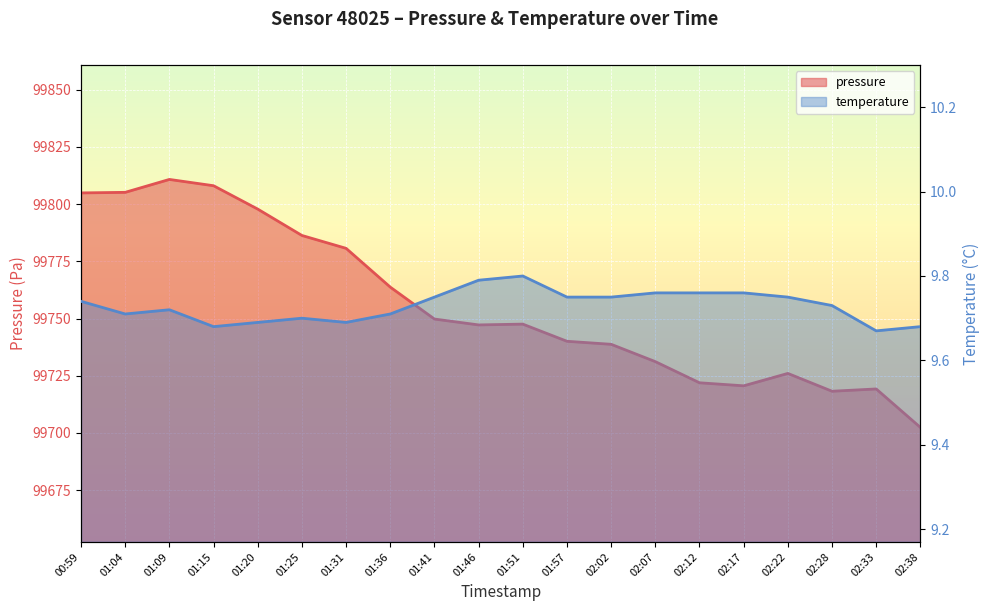

Rank the categories by pressure value from lowest to highest.

02:38, 02:28, 02:33, 02:17, 02:12, 02:22, 02:07, 02:02, 01:57, 01:46, 01:51, 01:41, 01:36, 01:31, 01:25, 01:20, 00:59, 01:04, 01:15, 01:09